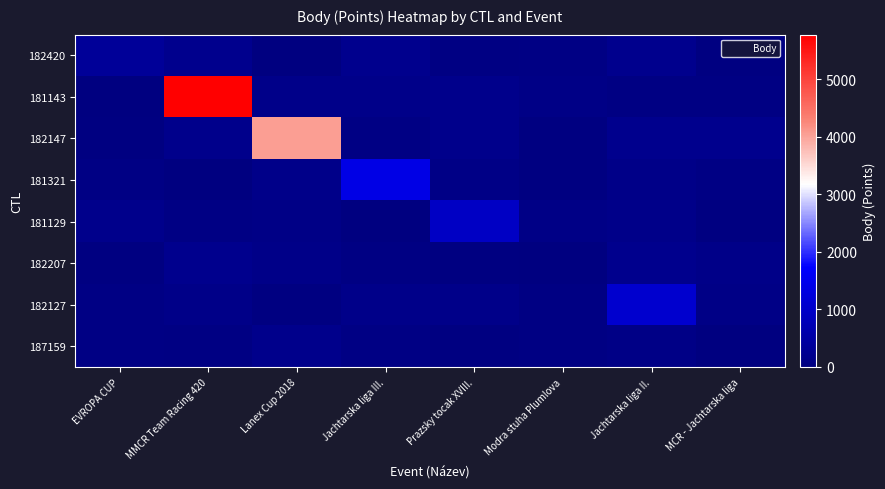

Which label corresponds to the largest value in the chart?

MMCR Team Racing 420